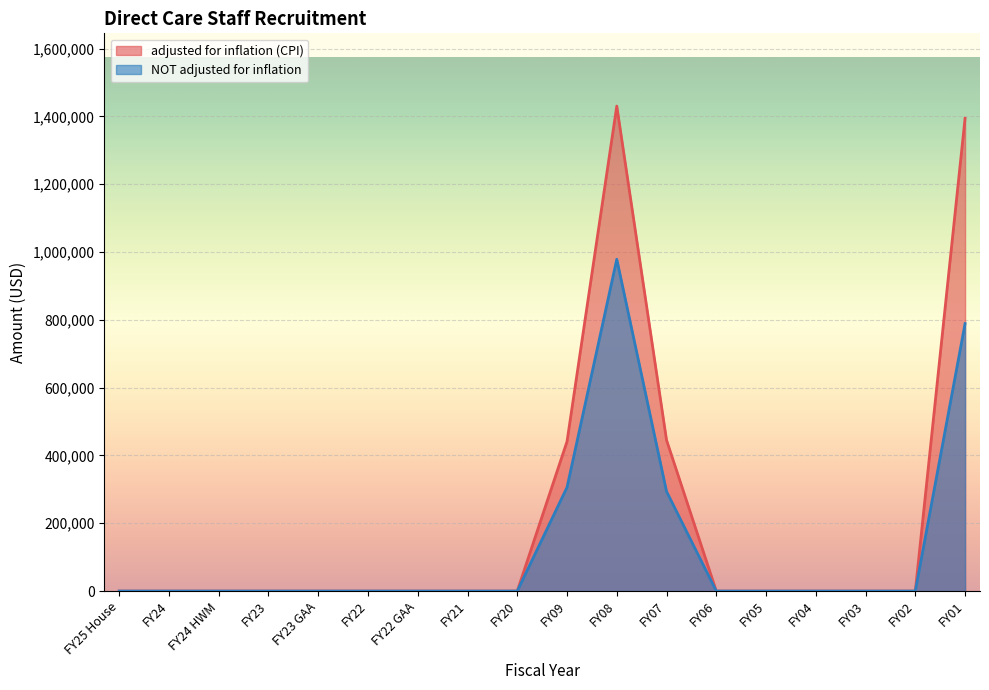

What are all the series names shown in the legend?

adjusted for inflation (CPI), NOT adjusted for inflation